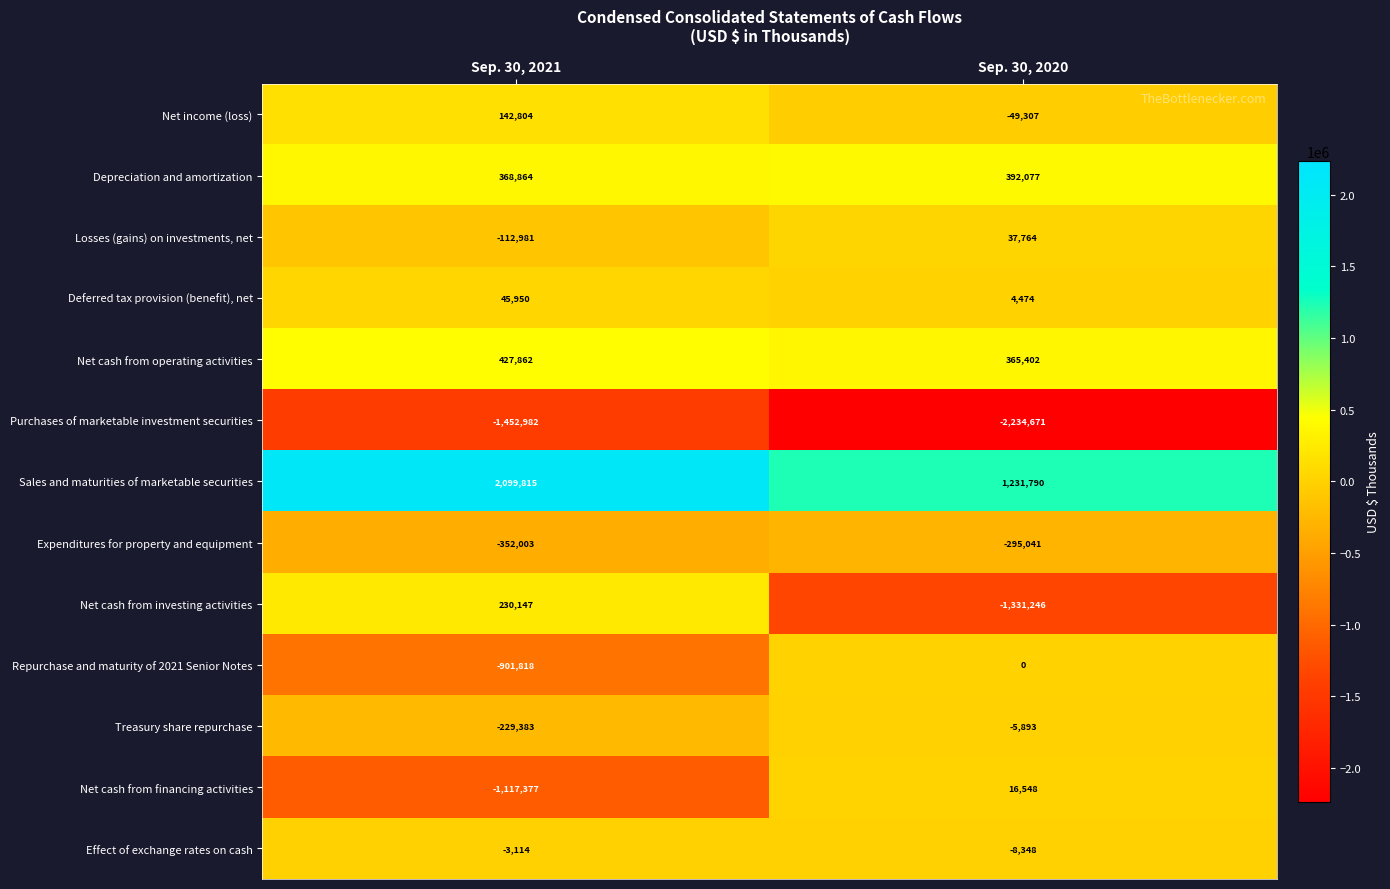

What is the maximum value shown in the chart?

2099815